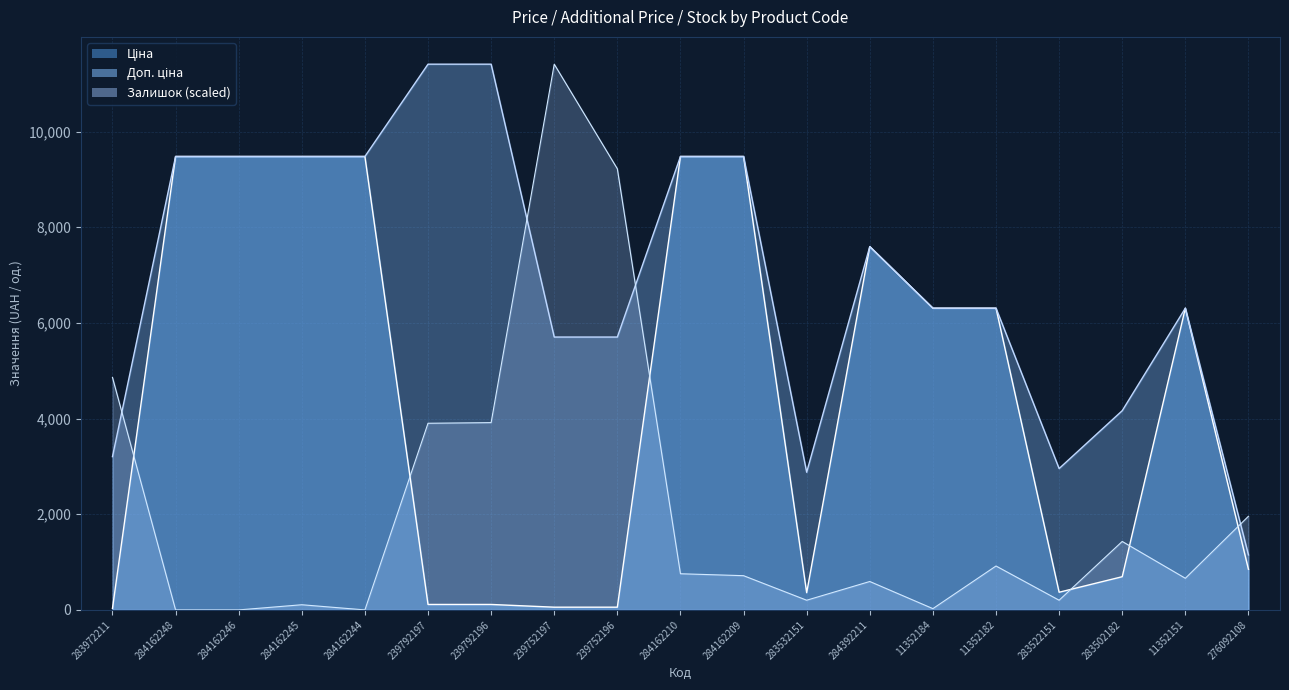

List the labels in order of Залишок value, smallest first.

284162248, 284162246, 284162244, 11352184, 284162245, 283532151, 283522151, 284392211, 11352151, 284162209, 284162210, 11352182, 283502182, 276092108, 239792197, 239792196, 283972211, 239752196, 239752197